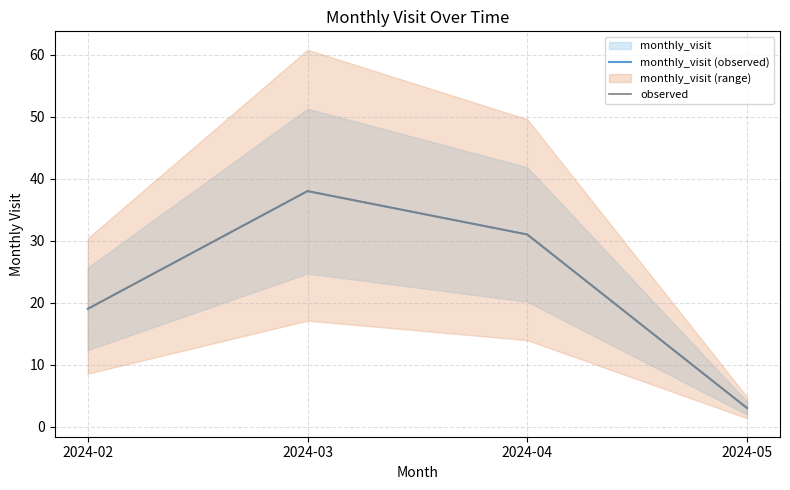

Reading left to right, list all the values displayed in this chart.

monthly_visit (observed): 2024-02=19	2024-03=38	2024-04=31	2024-05=3
observed: 2024-02=19	2024-03=38	2024-04=31	2024-05=3